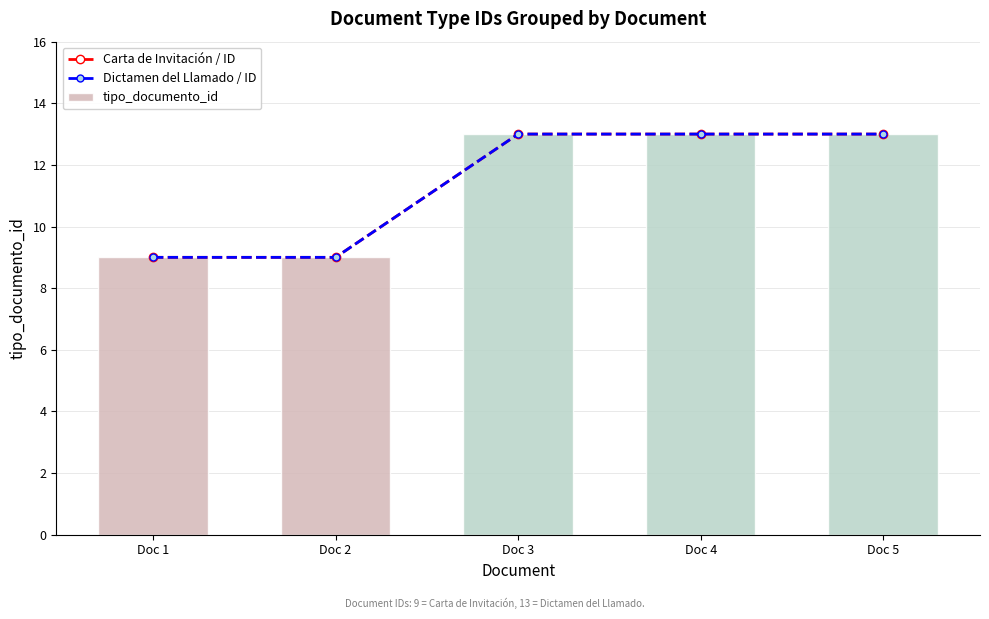

Are the bars horizontal?

No